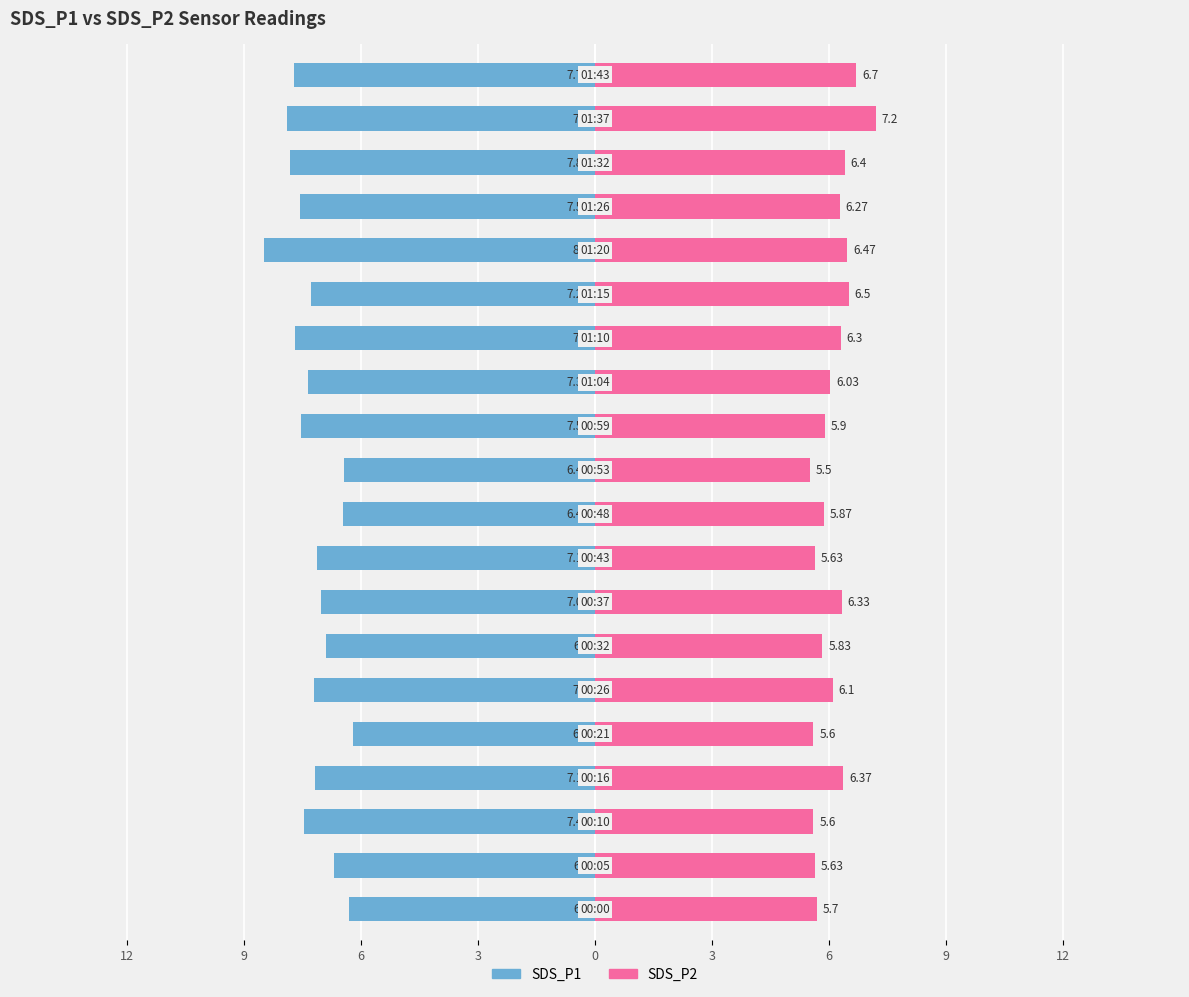

Count the number of categories in the chart.

20